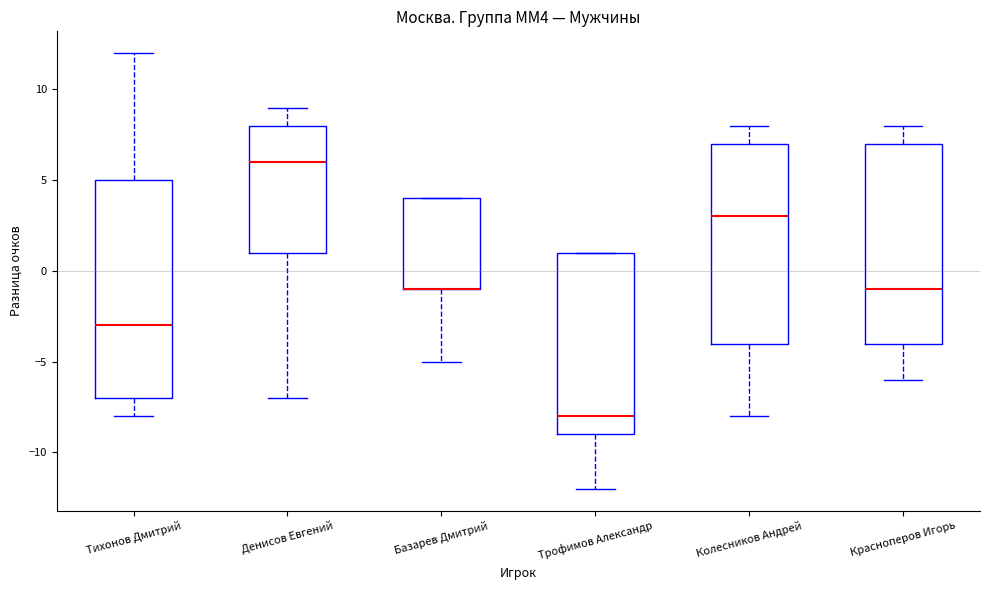

Comparing the boxes themselves (not the whiskers), which one is the tallest?

Тихонов Дмитрий